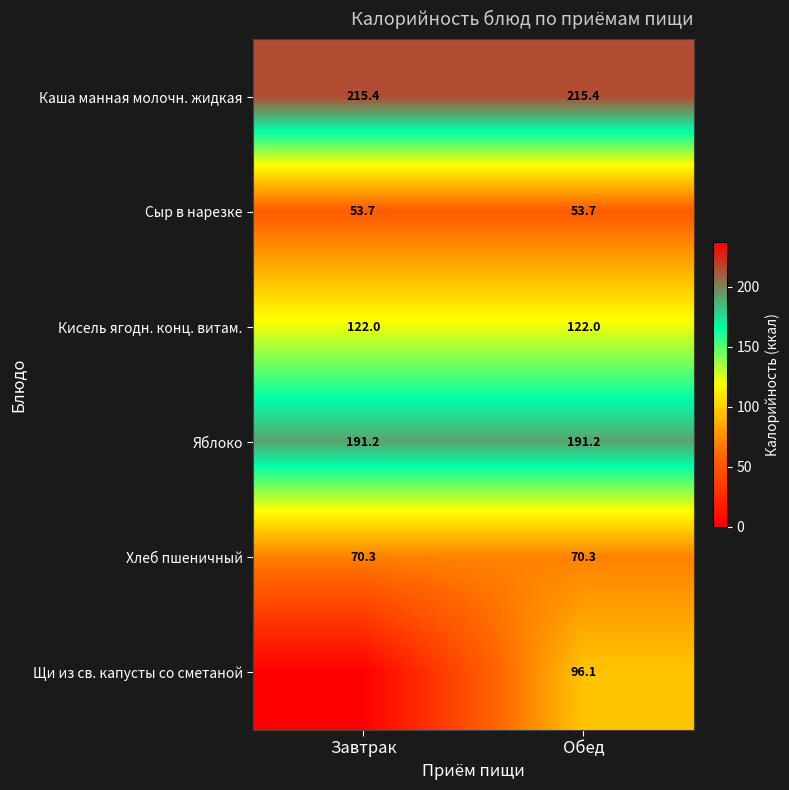

What is the sum of the Хлеб пшеничный values at Обед and Завтрак?

140.6